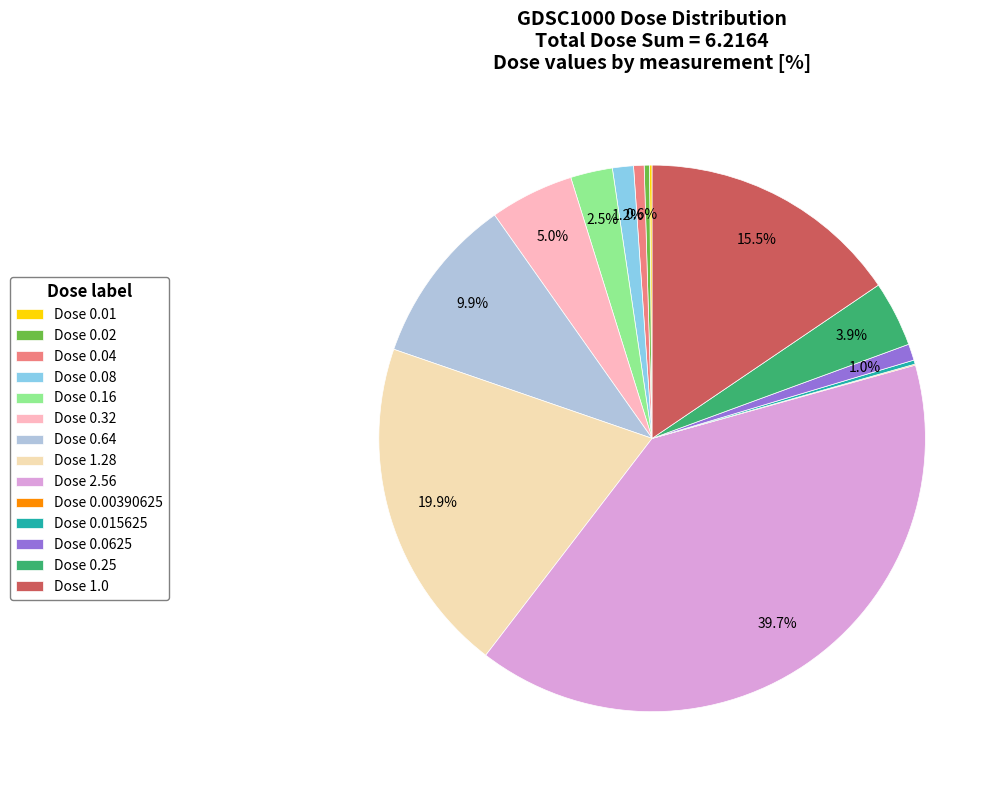

Which slice is the largest?

Dose 2.56